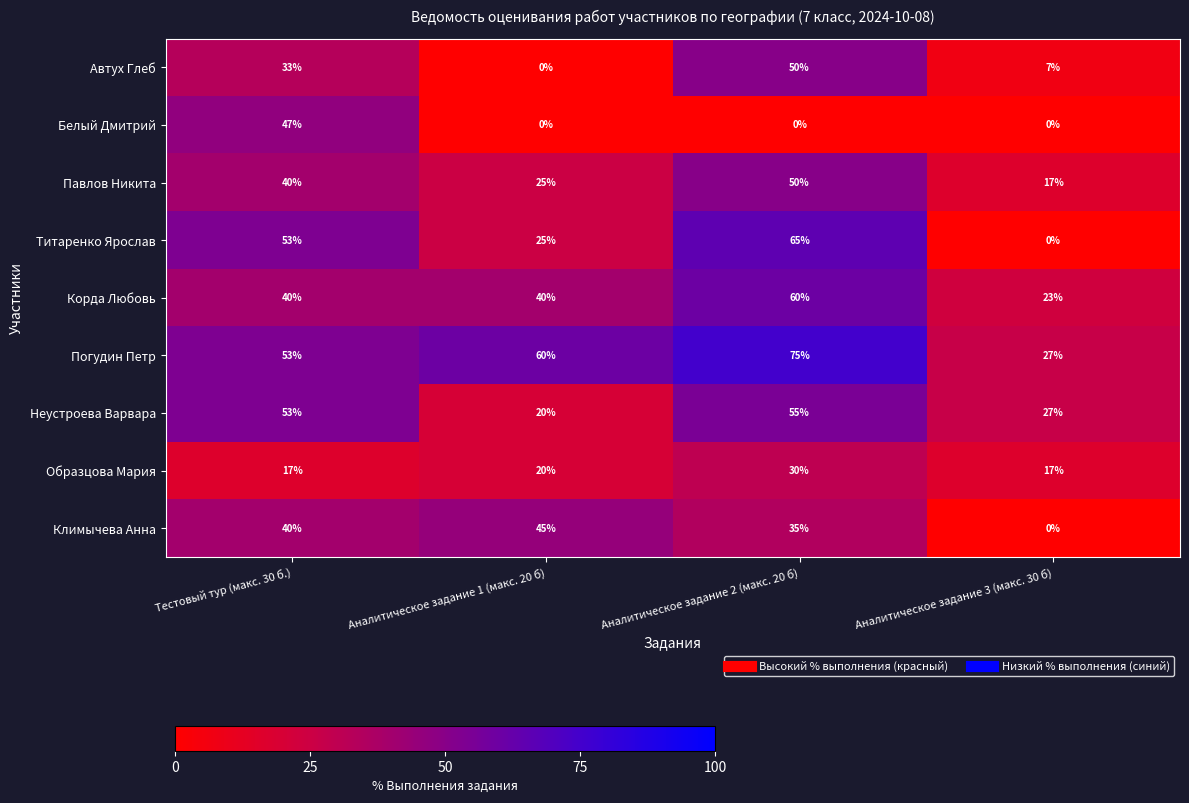

Where is Автух Глеб nearest to the value 25?

Тестовый тур (макс. 30 б.)